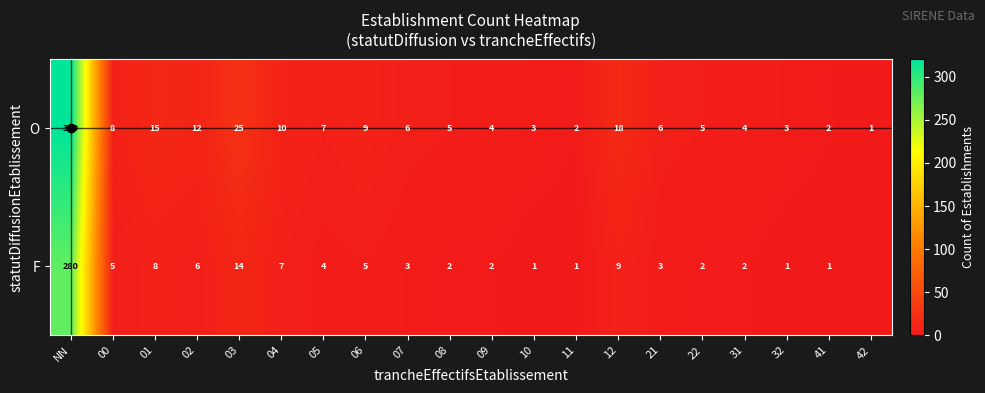

What is the difference between the O values at 11 and 42?

1